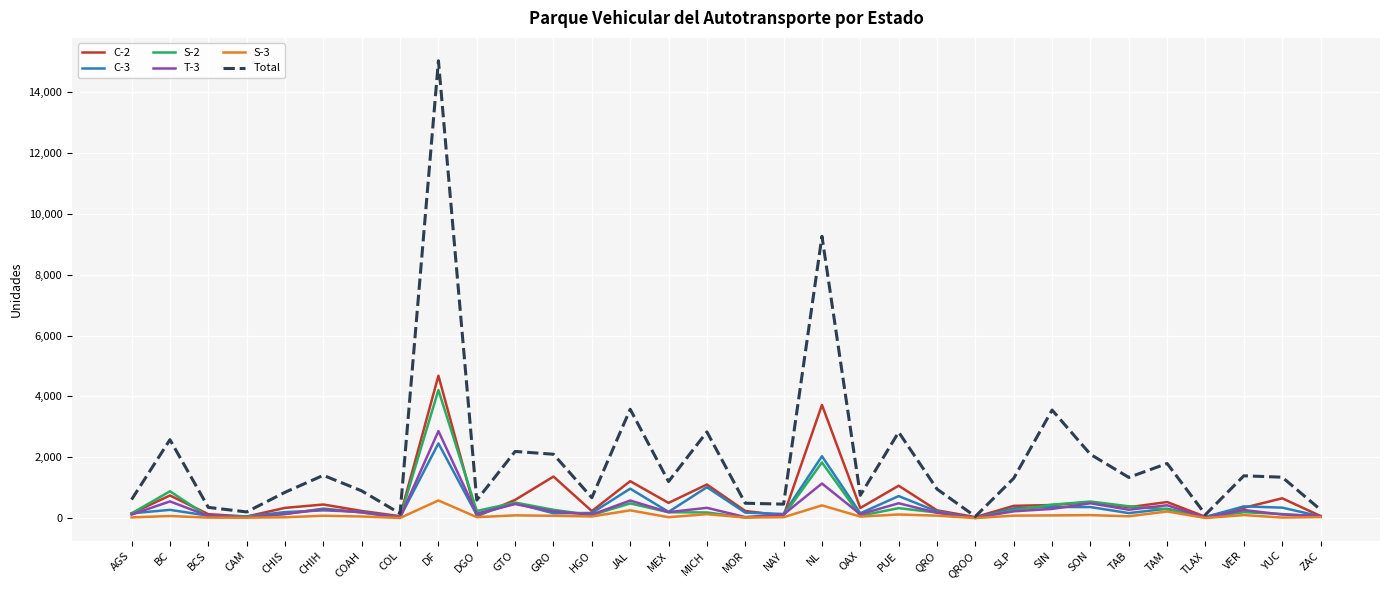

What is the maximum value shown in the chart?

15040